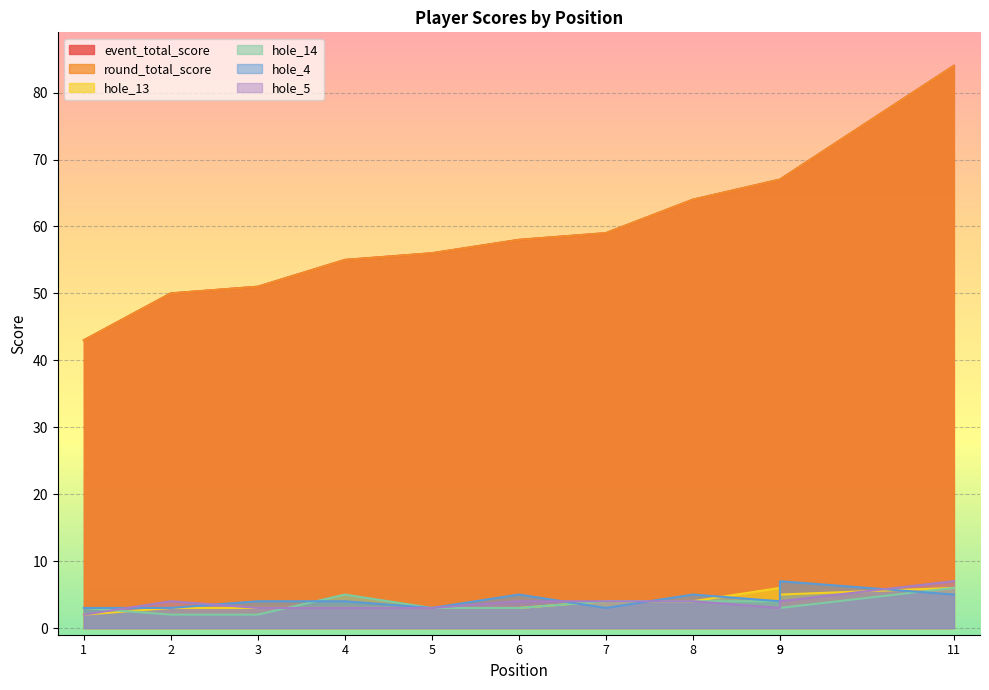

Which label corresponds to the smallest value in the chart?

1